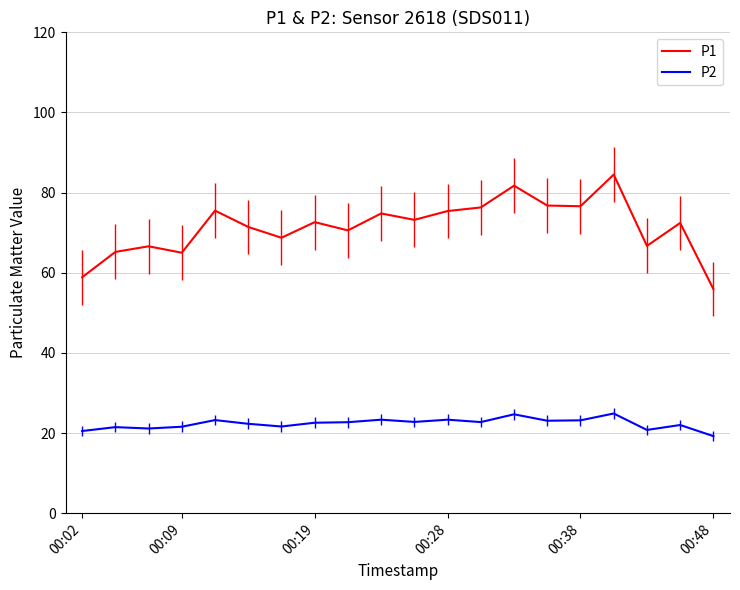

Which series has the largest range (max minus min)?

P1